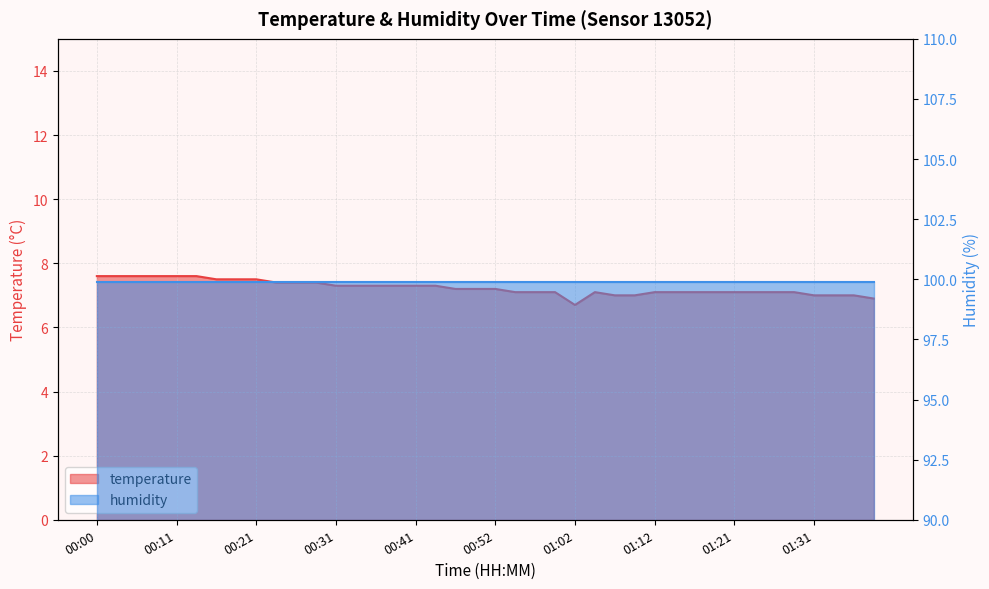

How many interior local peaks (higher than both neighbors) does the data have?

1